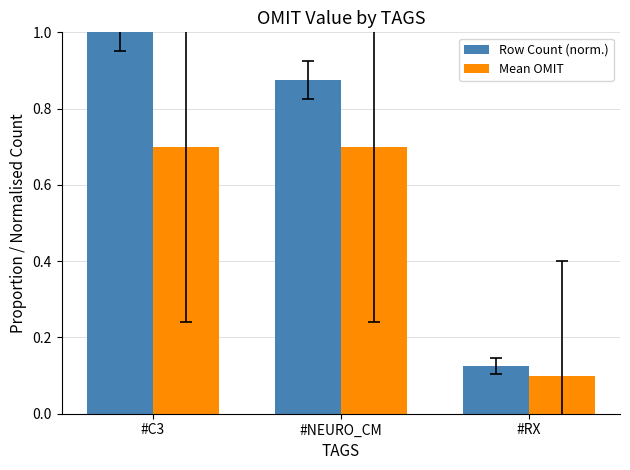

What position from the right is #C3?

3